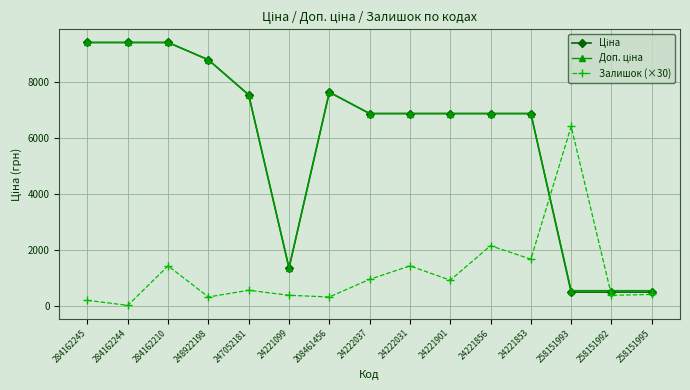

What is the total value across all series at 208461456?

15613.7